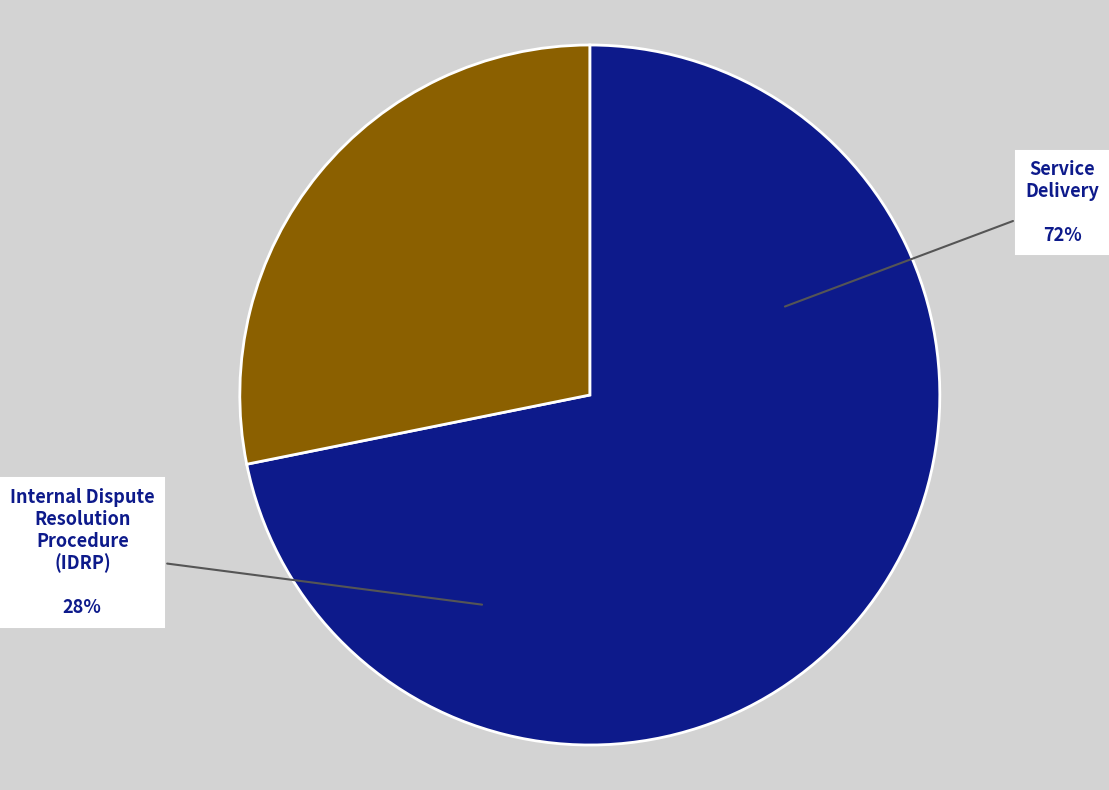

How much of the chart is everything except 24?

28.2%